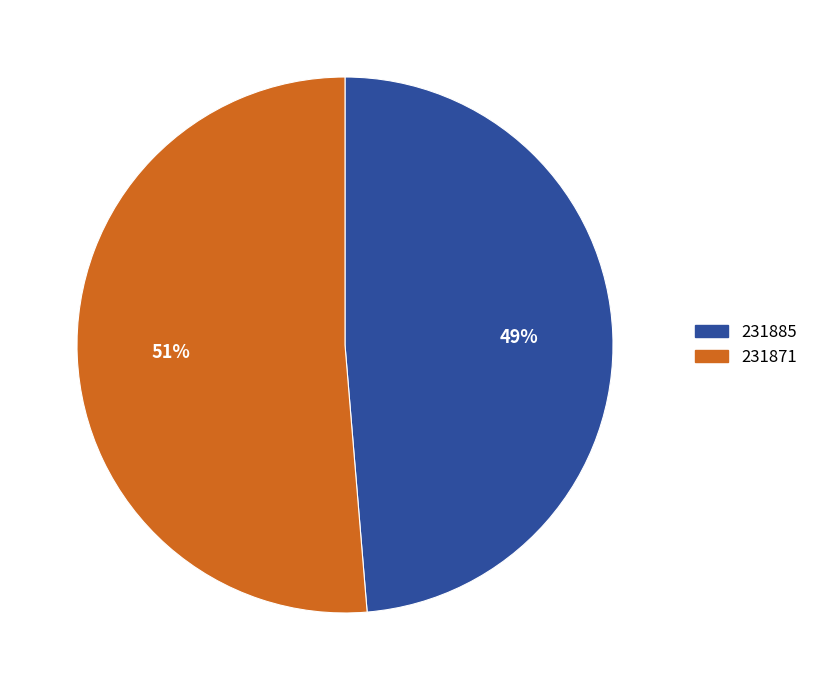

The 231885 slice represents 49% of the pie. True or false?

True